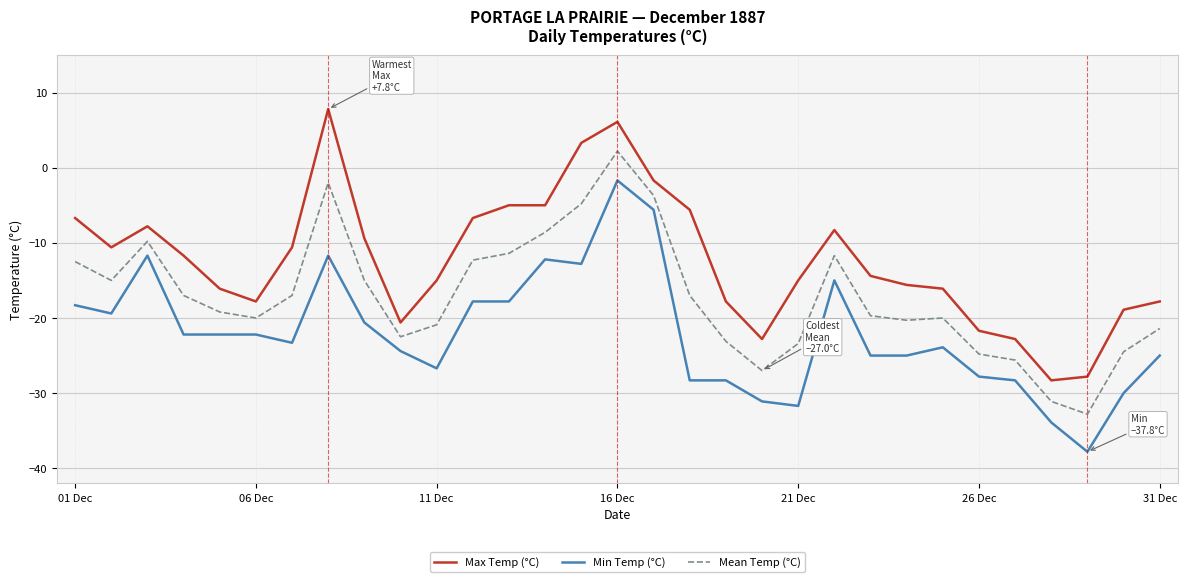

True or false: Min Temp (°C) and Max Temp (°C) cross at least once.

False